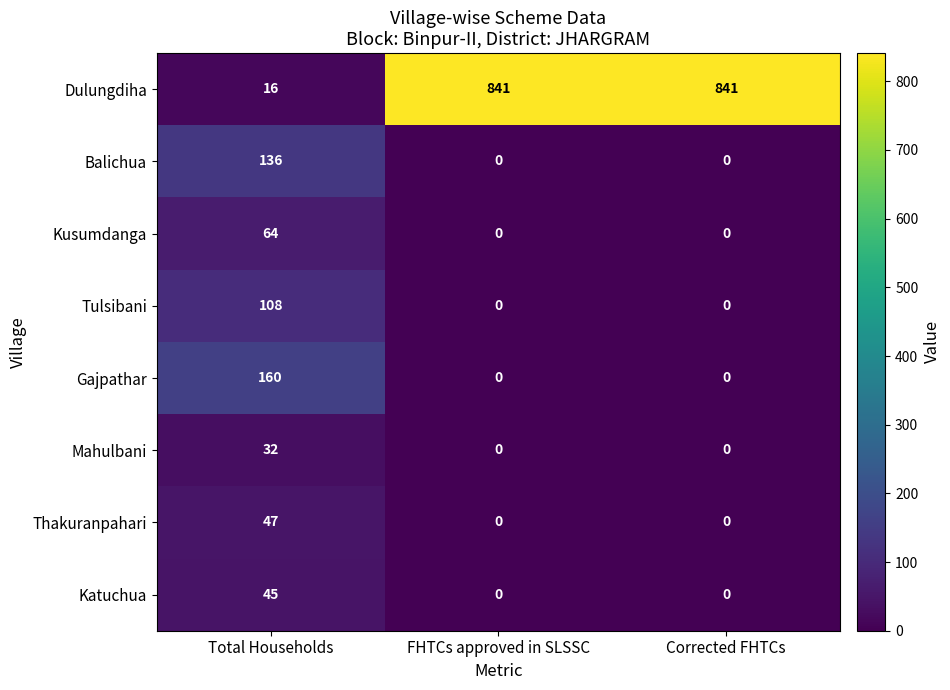

What is the sum of the Balichua values at Corrected FHTCs and Total Households?

136